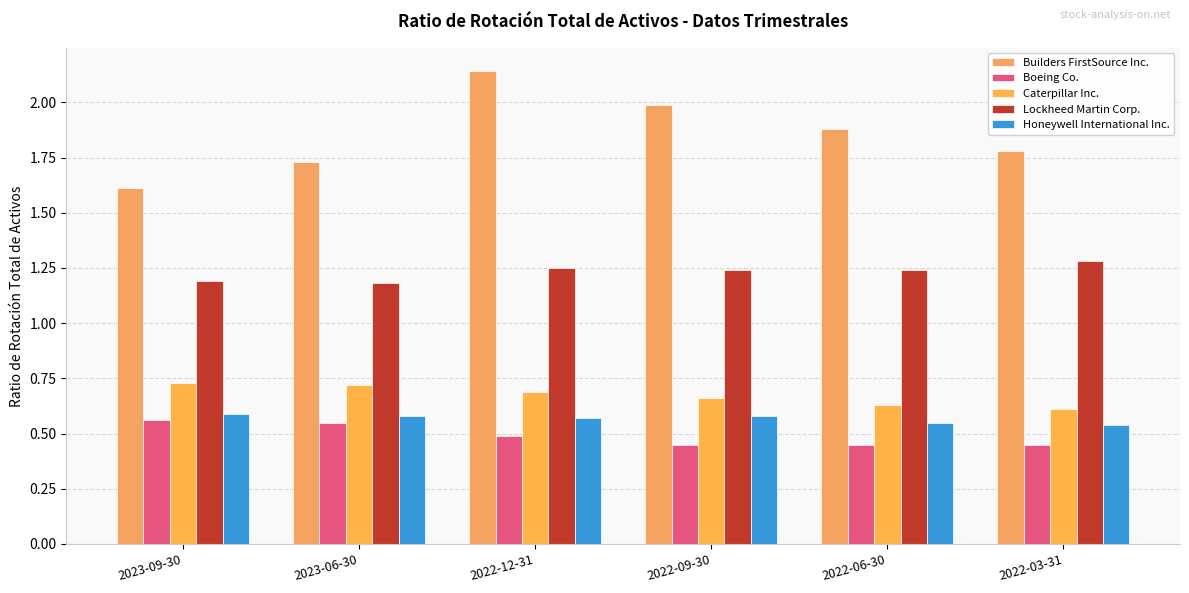

The Lockheed Martin Corp. series shows 1.2 at 2022-09-30. True or false?

True